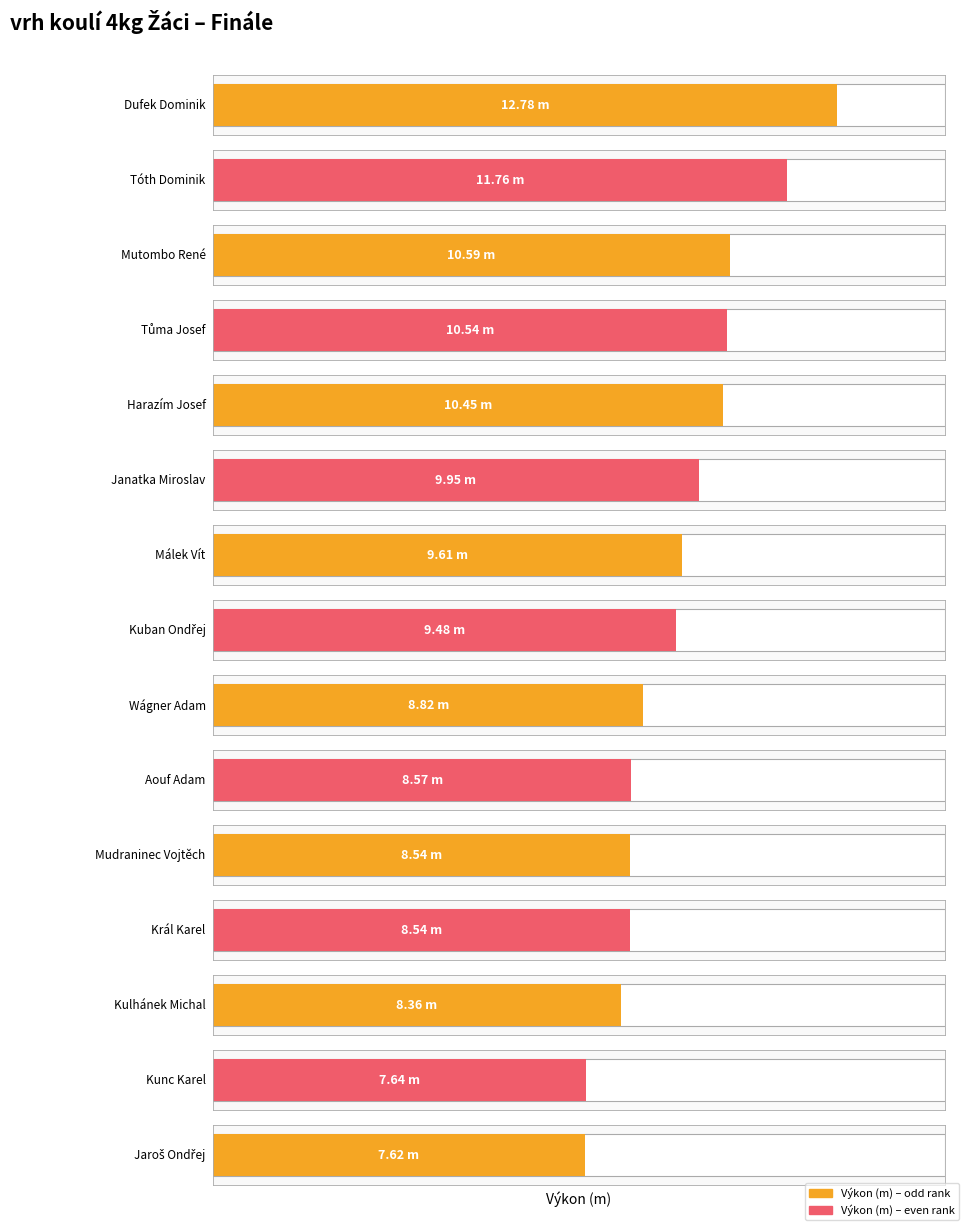

What is the label of the 9th bar from the left?

Wágner Adam